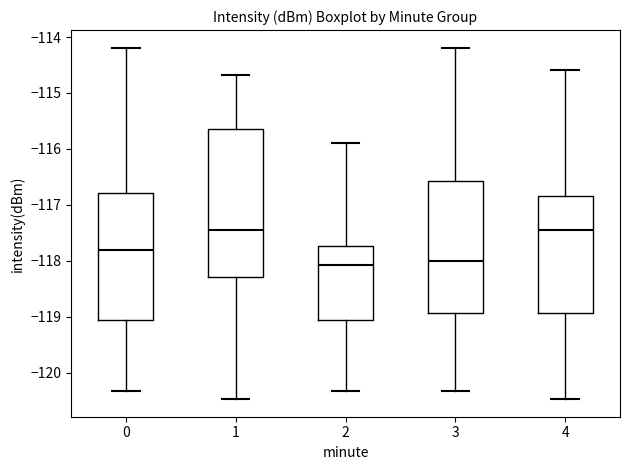

Reading left to right, read every box against the y-axis: the position of its median line, the range the box covers, and the ends of its whiskers. The values are not printed on the chart, so give them approximately, as read against the axis.

0: median -117.8, box -119.1 to -116.8, whiskers -120.3 to -114.2
1: median -117.4, box -118.3 to -115.6, whiskers -120.5 to -114.7
2: median -118.1, box -119.1 to -117.7, whiskers -120.3 to -115.9
3: median -118.0, box -118.9 to -116.6, whiskers -120.3 to -114.2
4: median -117.5, box -118.9 to -116.8, whiskers -120.5 to -114.6